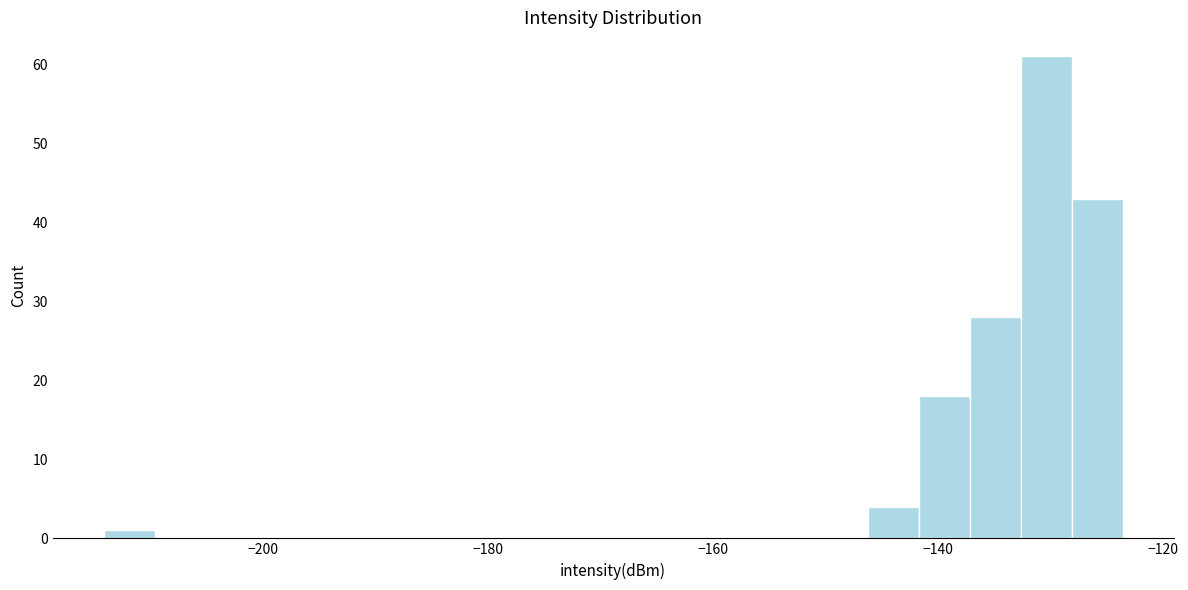

Read against the x-axis, roughly where is the centre of the tallest bar?

-130